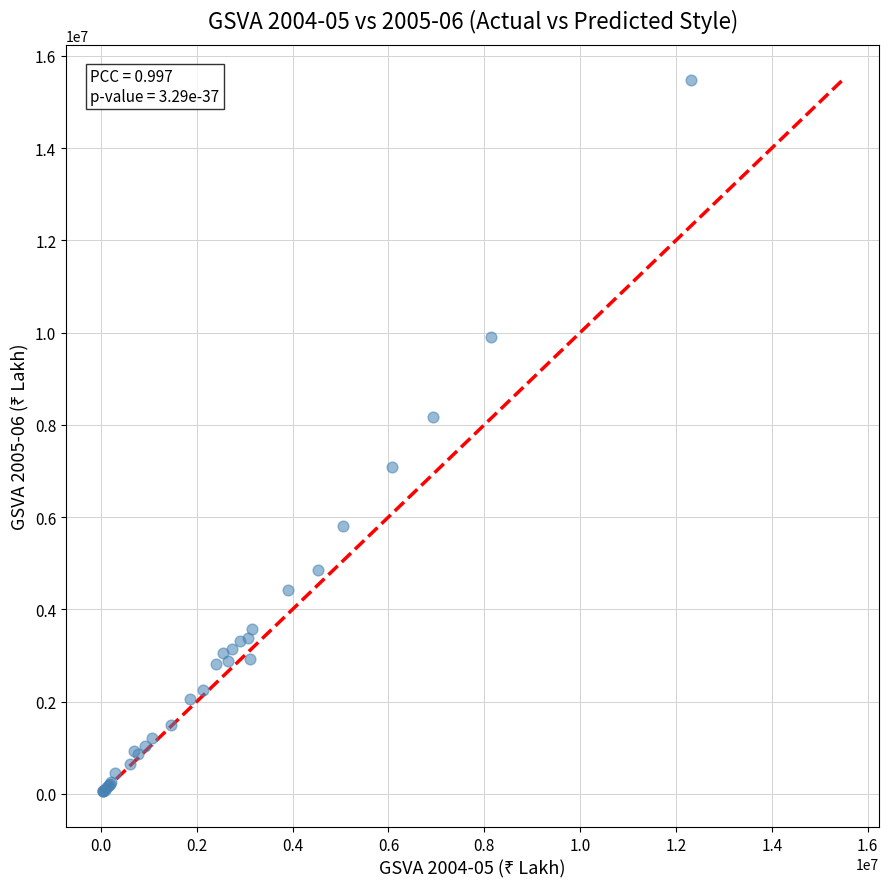

What Y value in the scatter plot is closest to 7763043?

8173967